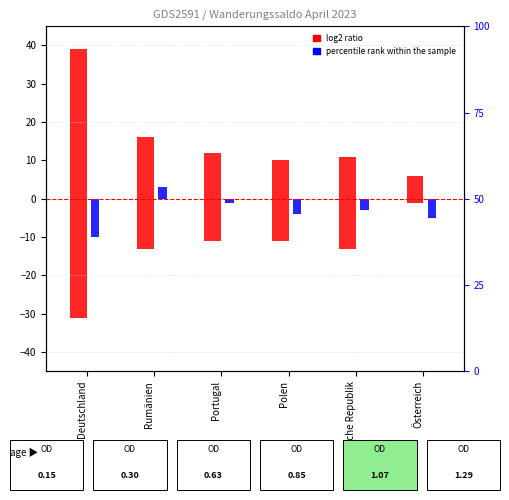

Are the bars grouped side by side (vs. stacked)?

Yes